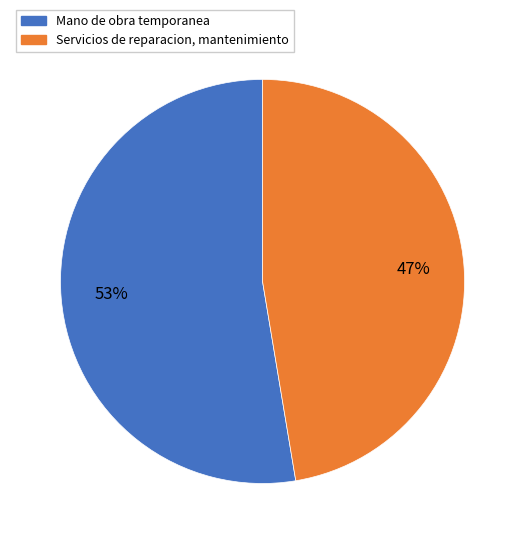

Is Mano de obra temporanea the majority of the pie?

Yes